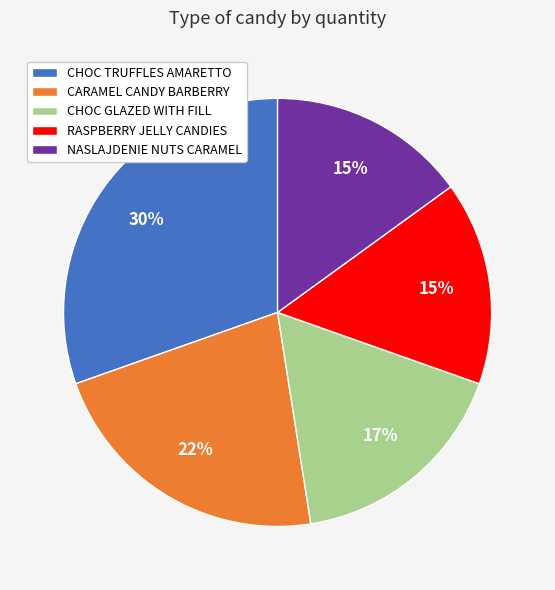

Does any single category account for the majority?

No